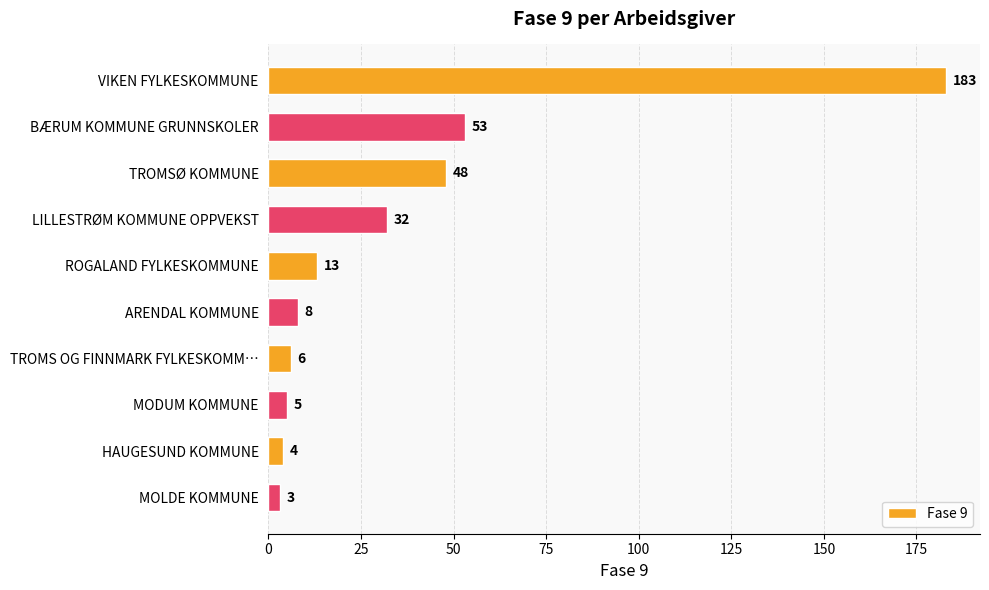

What is the value of the 10th bar from the top?

3